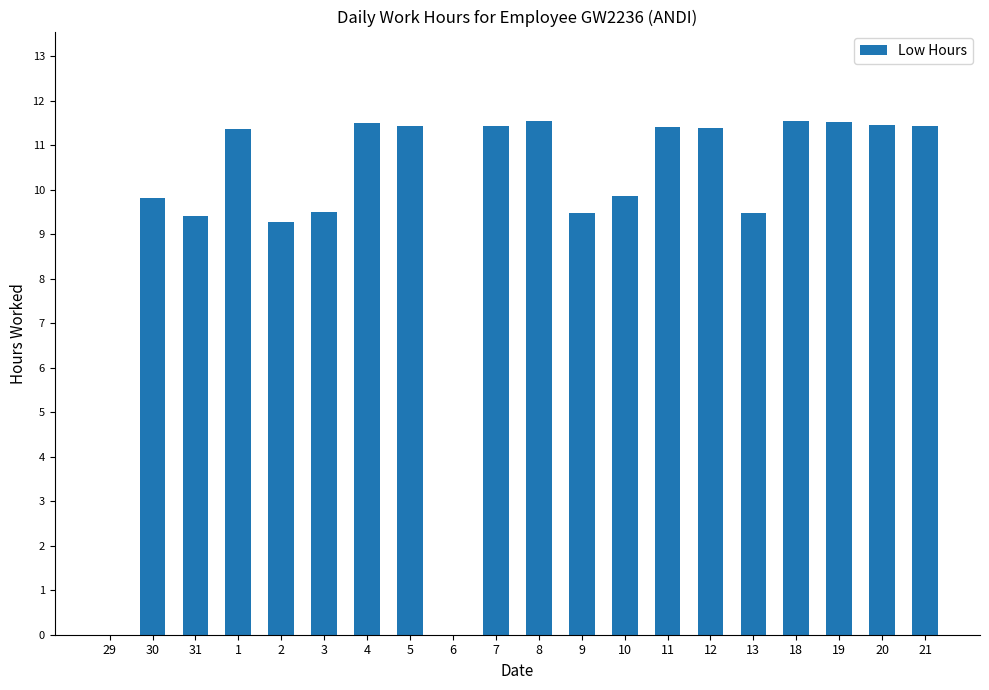

What is the sum of all values?

192.9